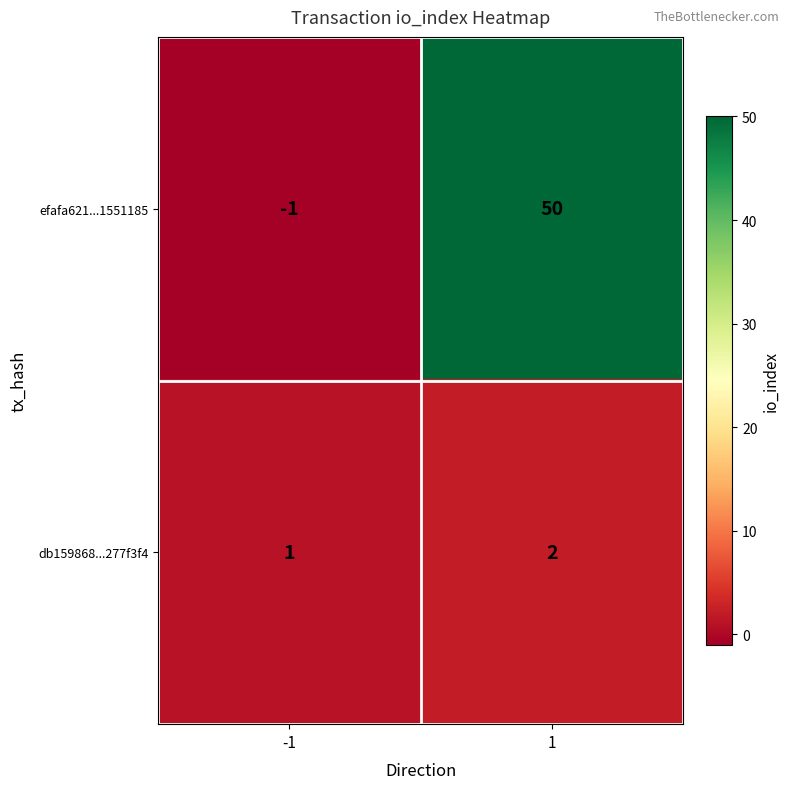

Is it true that db159868...277f3f4 equals 1 at -1?

True